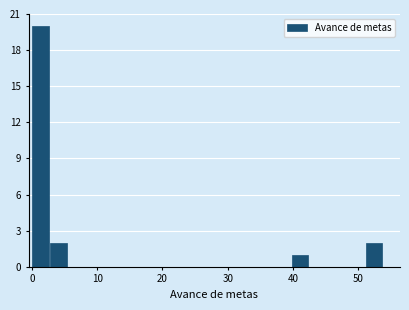

Read against the x-axis, roughly where is the centre of the tallest bar?

1